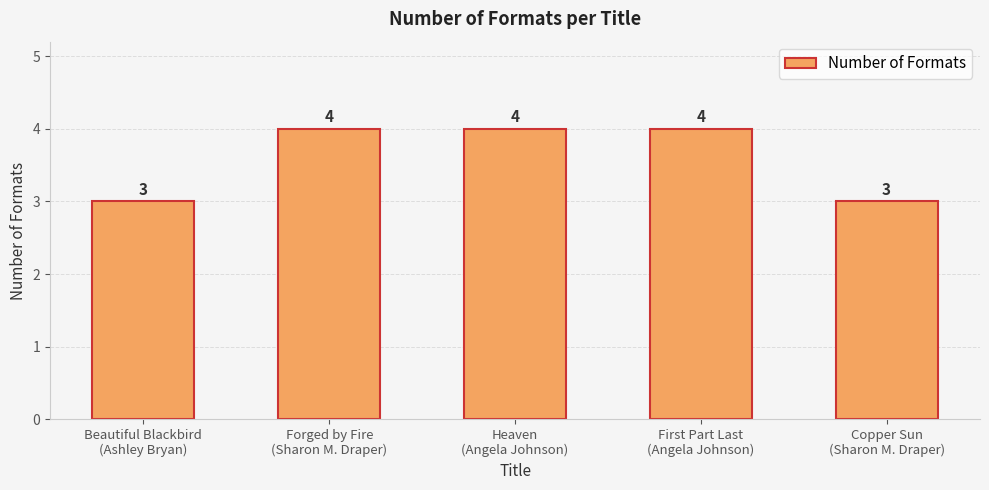

What is the minimum value shown in the chart?

3